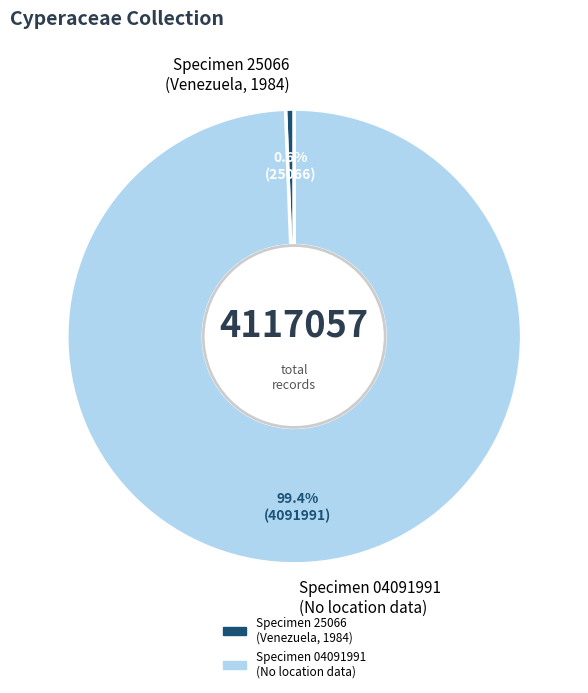

To the nearest percent, what is the average slice percentage?

50%